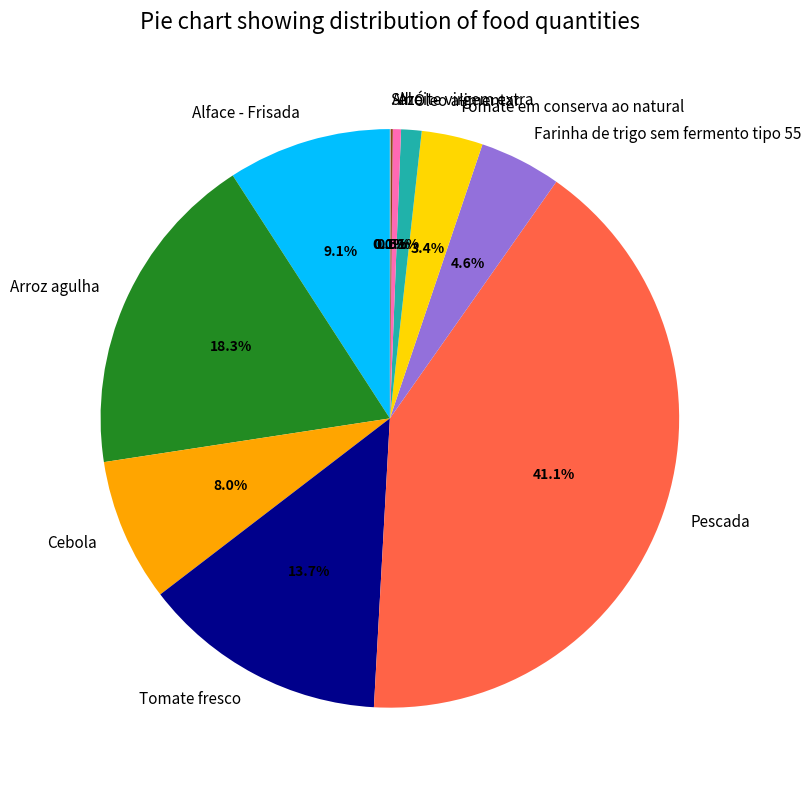

What percentage is the Farinha de trigo sem fermento tipo 55 slice, to the nearest percent?

5%